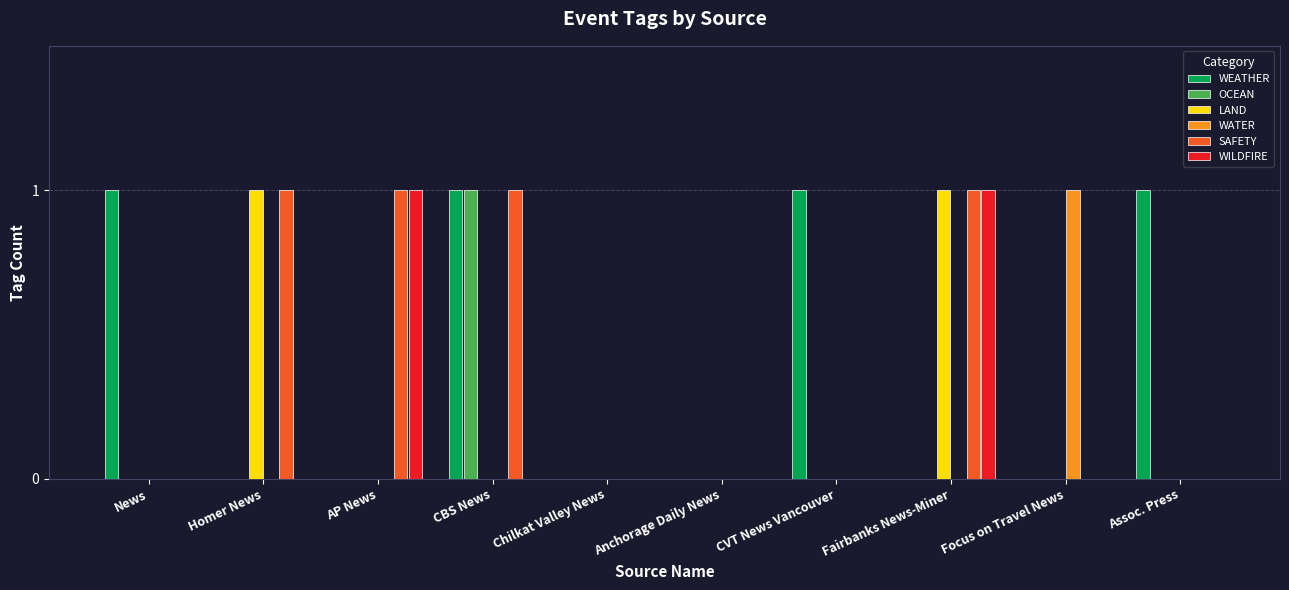

How many data points does each series have?

10